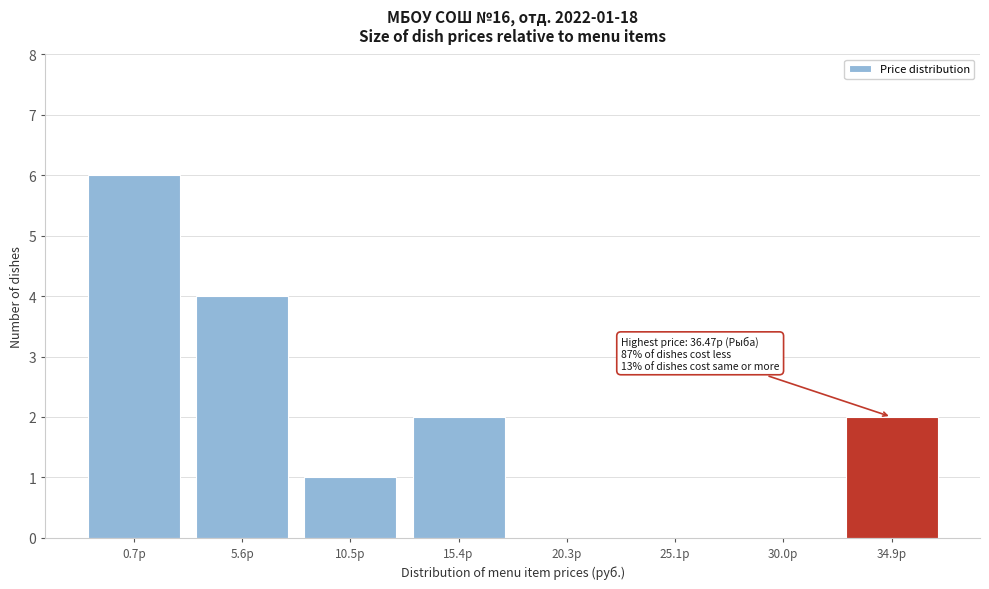

Reading left to right, extract all data points from this chart.

0.7р=6	5.6р=4	10.5р=1	15.4р=2	20.3р=0	25.1р=0	30.0р=0	34.9р=2